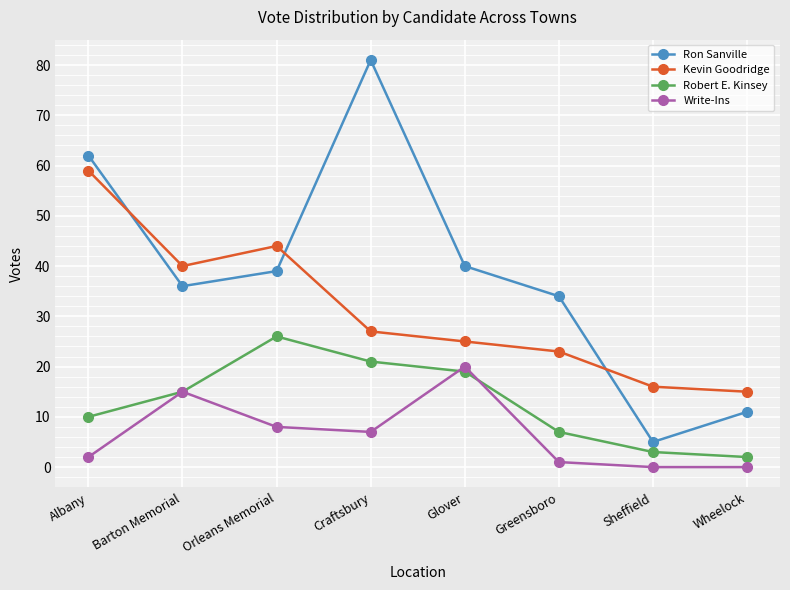

Which category has the highest value across all series?

Craftsbury